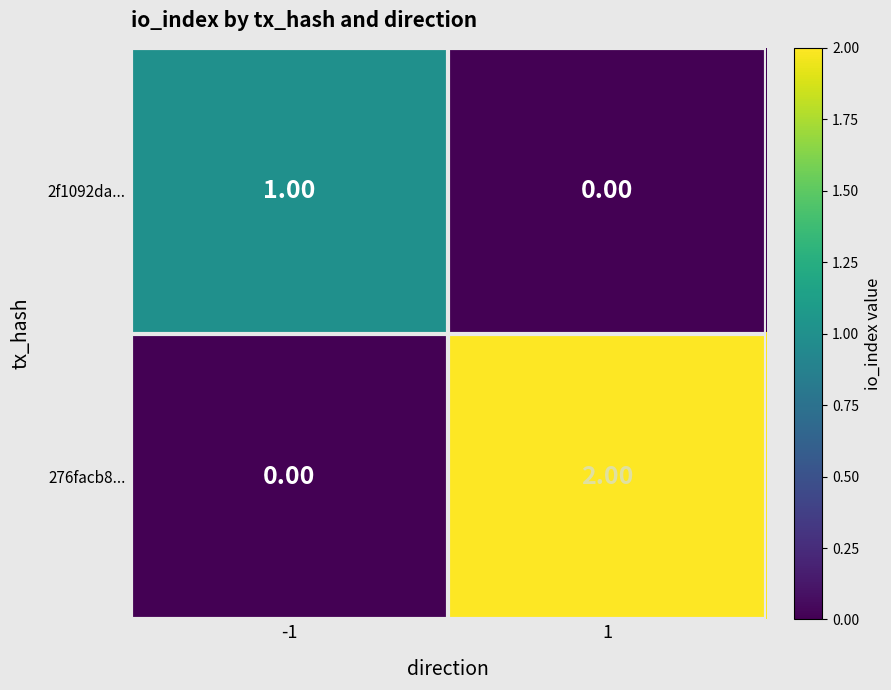

Between -1 and 1, which series saw the biggest shift?

276facb8...